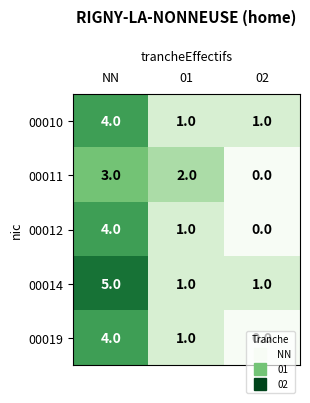

True or false: 00012 has a value of 0 at 02.

True